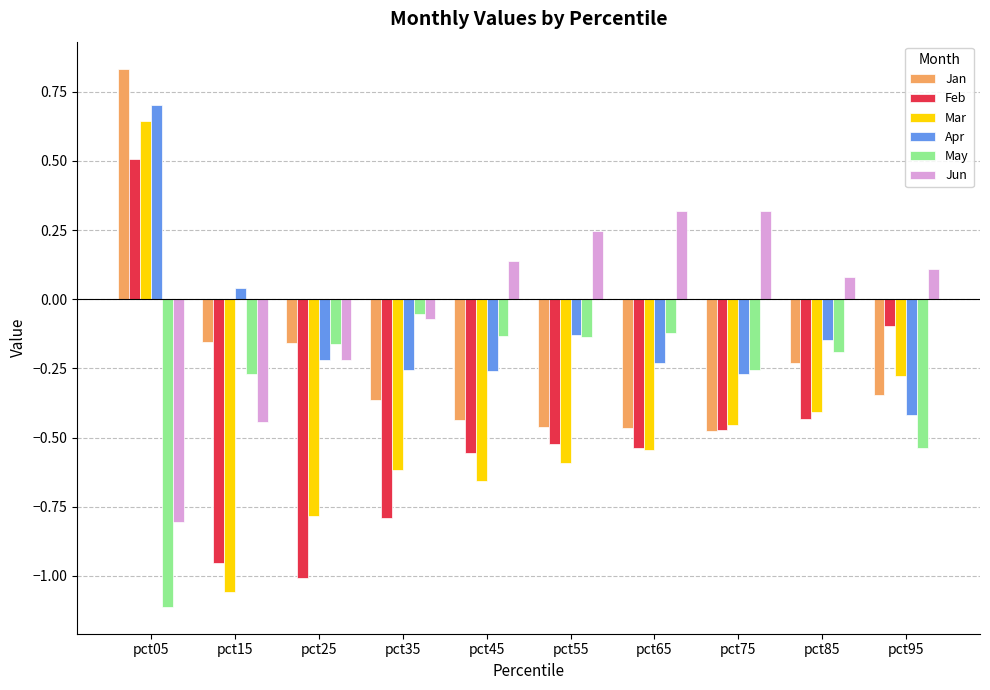

Which label corresponds to the smallest value in the chart?

pct05